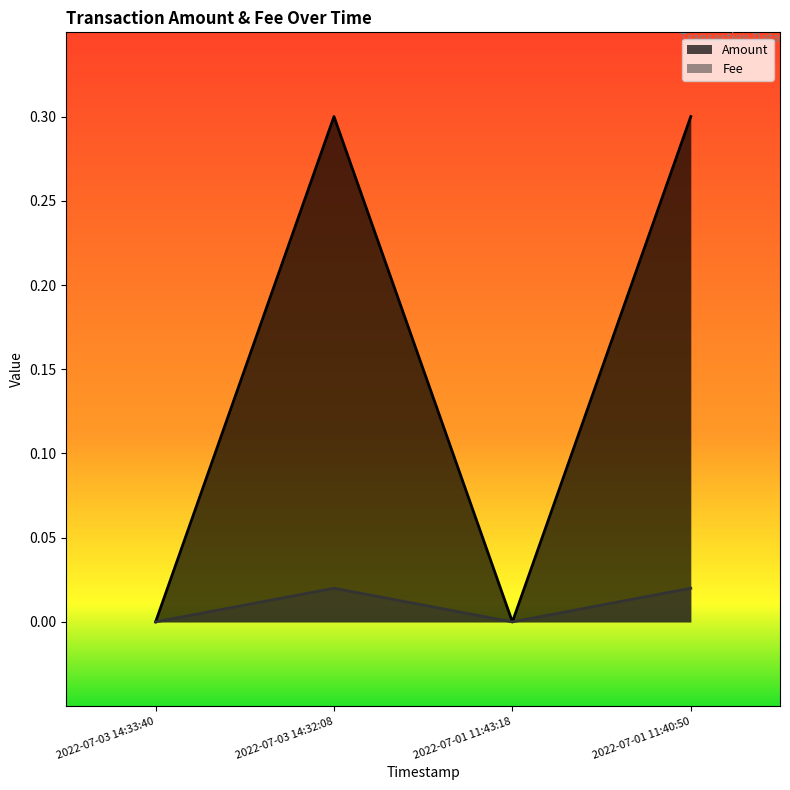

Reading right to left, transcribe all the data shown in this chart.

Amount: 2022-07-01 11:40:50=0.3	2022-07-01 11:43:18=0.0	2022-07-03 14:32:08=0.3	2022-07-03 14:33:40=0.0
Fee: 2022-07-01 11:40:50=0.0	2022-07-01 11:43:18=0.0	2022-07-03 14:32:08=0.0	2022-07-03 14:33:40=0.0